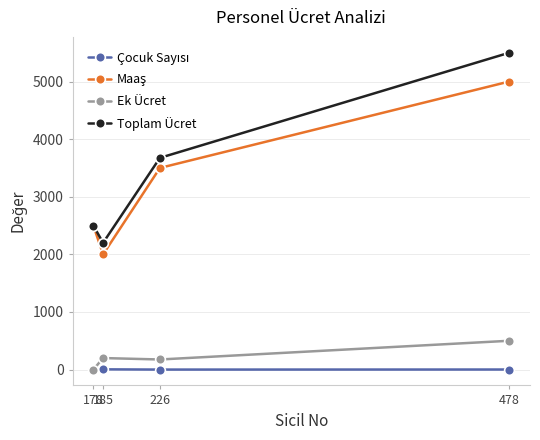

Count the number of data series in this chart.

4